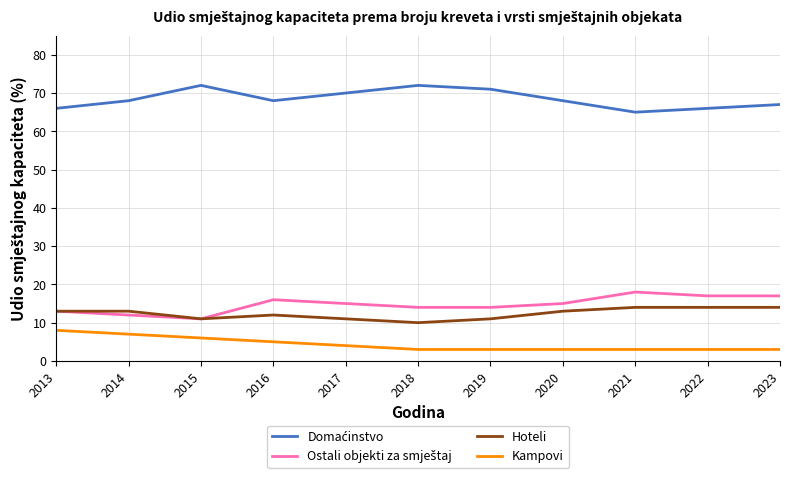

What is the minimum value shown in the chart?

3